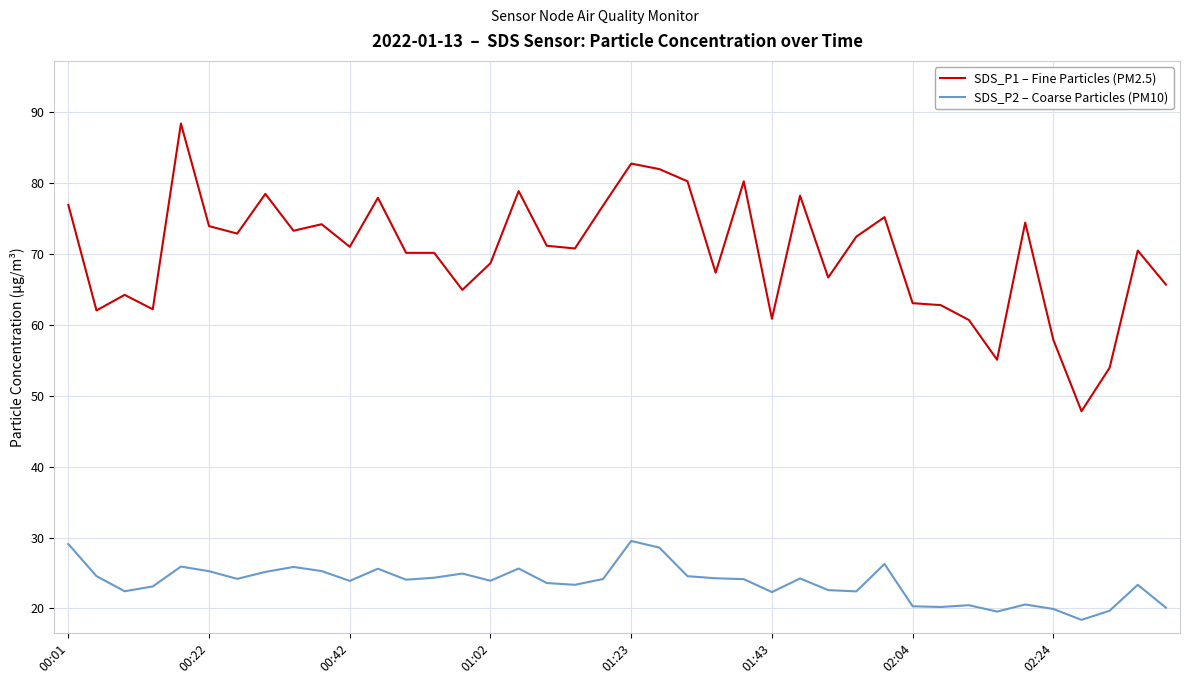

What is the maximum value for SDS_P2 – Coarse Particles (PM10)?

29.5